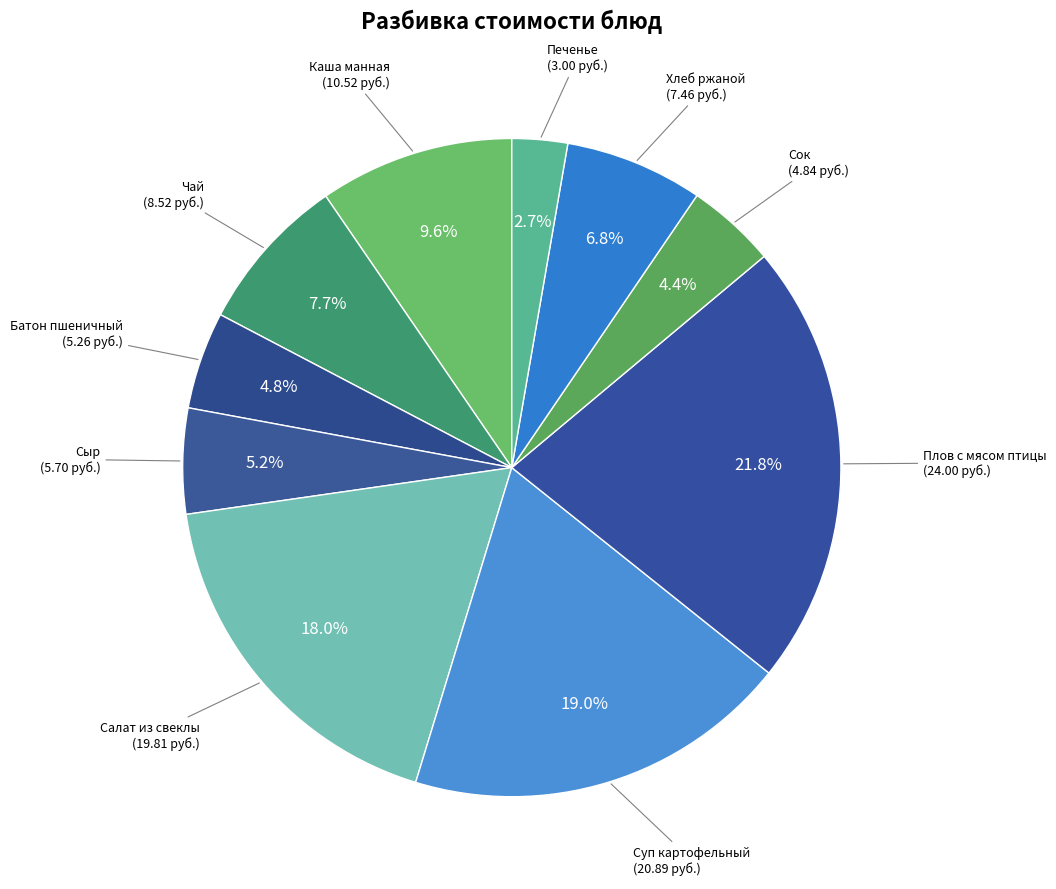

What is the smallest slice in the pie chart?

Печенье